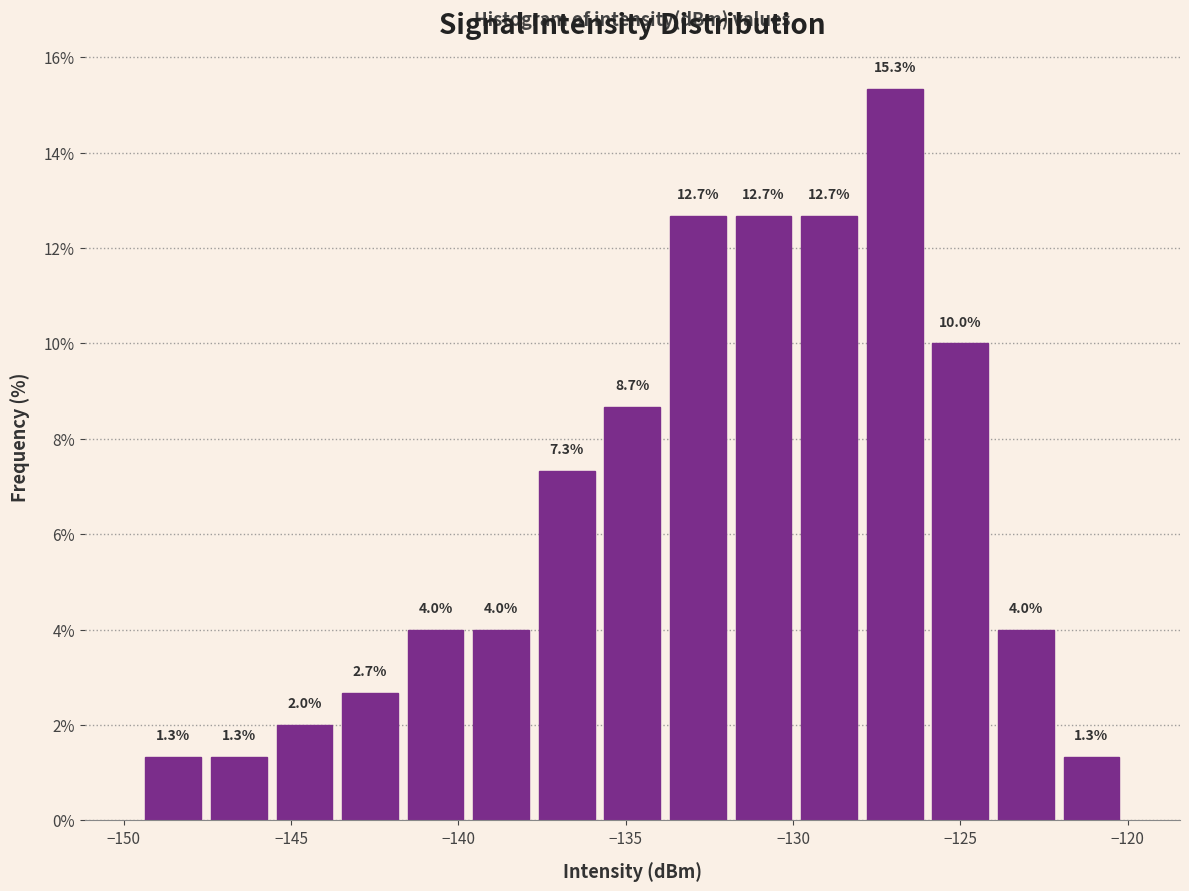

Read against the x-axis, roughly where is the centre of the tallest bar?

-127.0